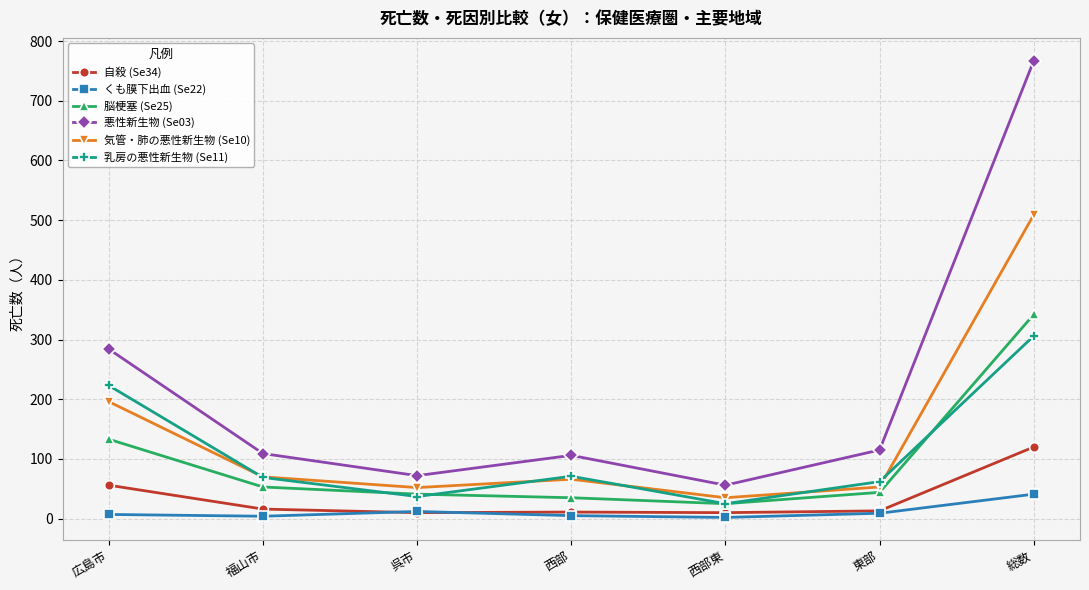

Where is the first local minimum for 乳房の悪性新生物 (Se11)?

呉市